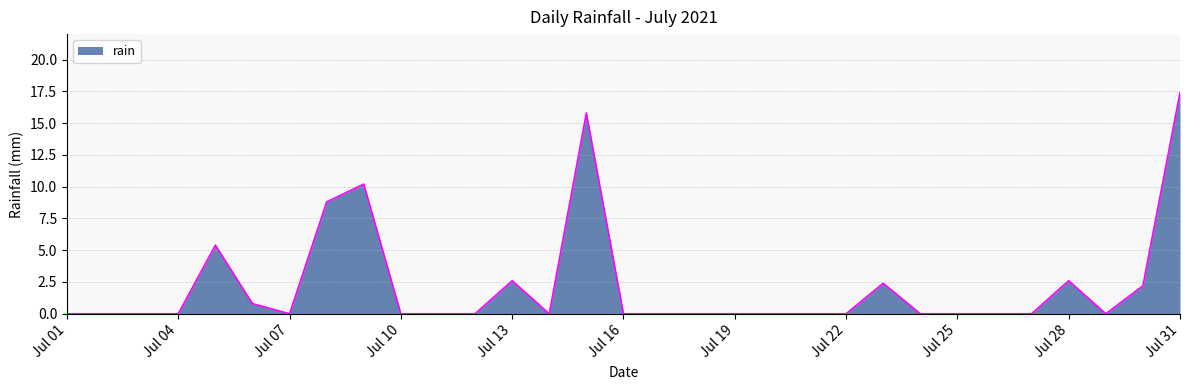

What is the difference between the maximum and minimum values?

17.4